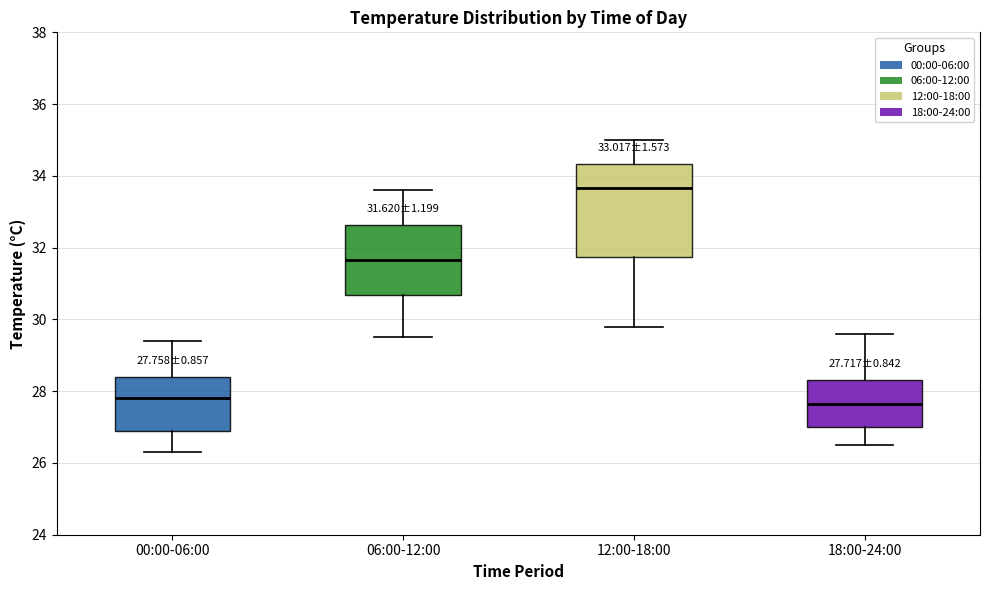

Which box is the tallest, from its lower edge to its upper edge?

12:00-18:00